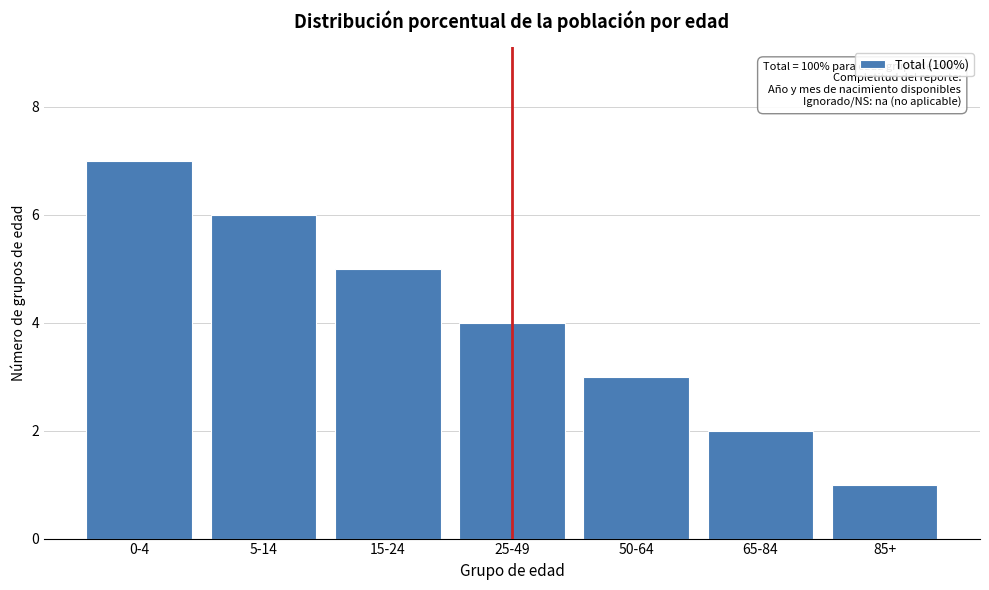

Reading left to right, transcribe all the data shown in this chart.

0-4=7	5-14=6	15-24=5	25-49=4	50-64=3	65-84=2	85+=1